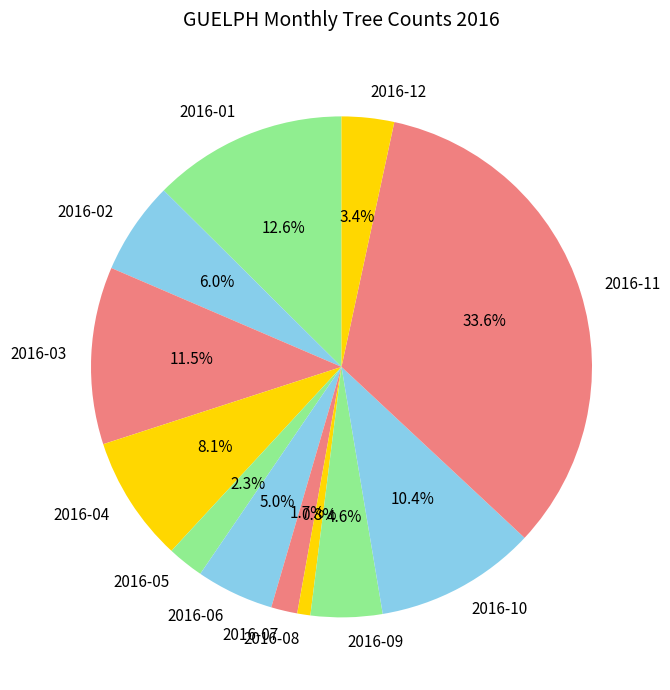

Between 2016-09 and 2016-10, which is larger?

2016-10